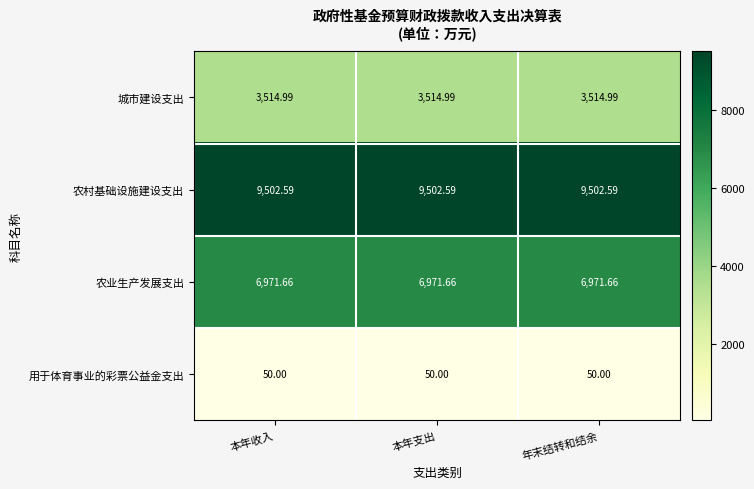

Rank the series by their maximum value, from lowest to highest.

用于体育事业的彩票公益金支出, 城市建设支出, 农业生产发展支出, 农村基础设施建设支出